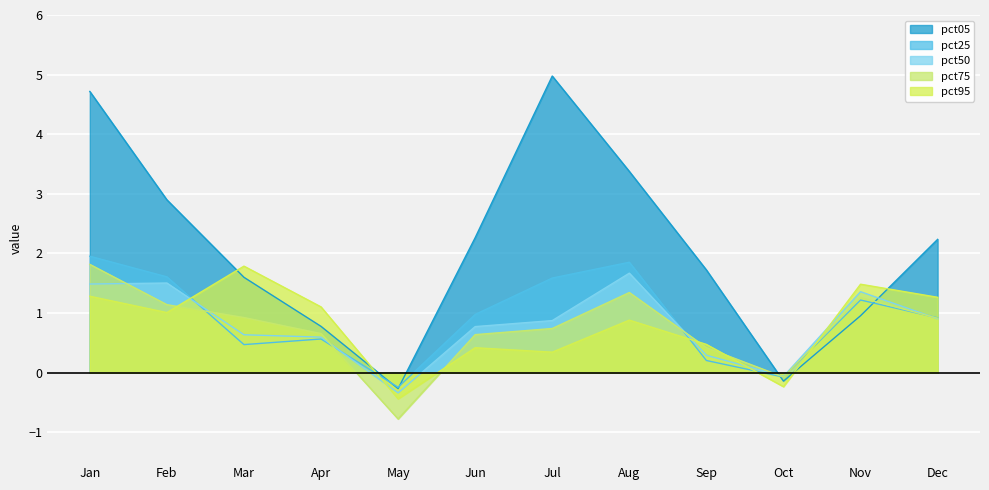

Between Jun and Mar, which is larger?

Jun